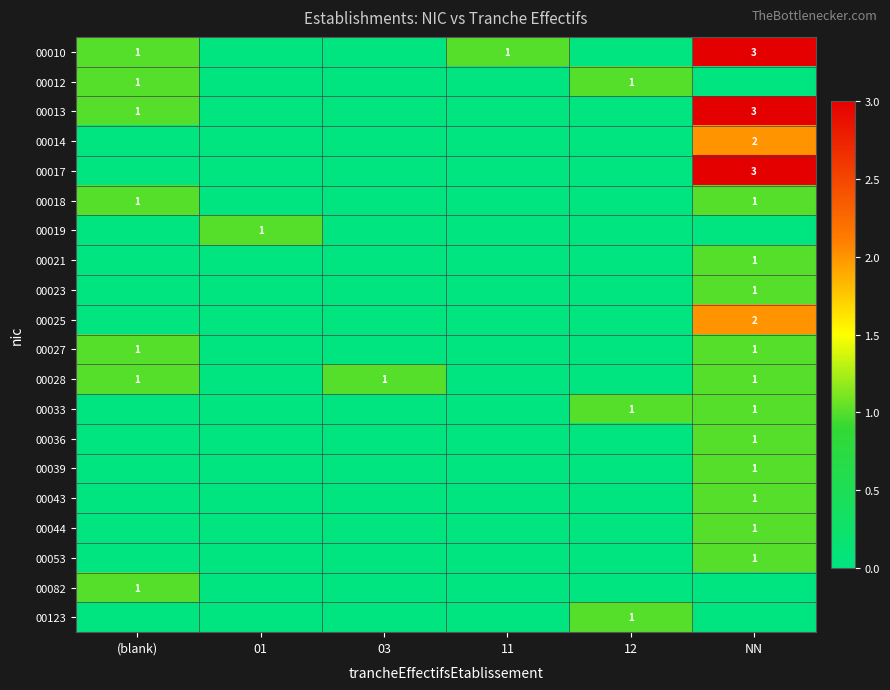

Count the number of categories in the chart.

6